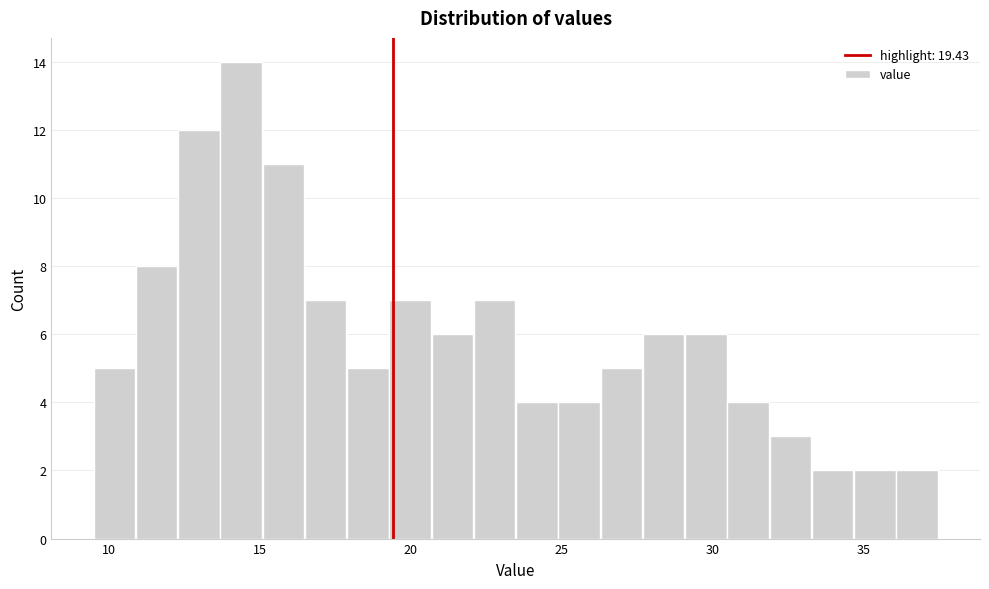

Read against the x-axis, roughly where is the centre of the tallest bar?

14.5